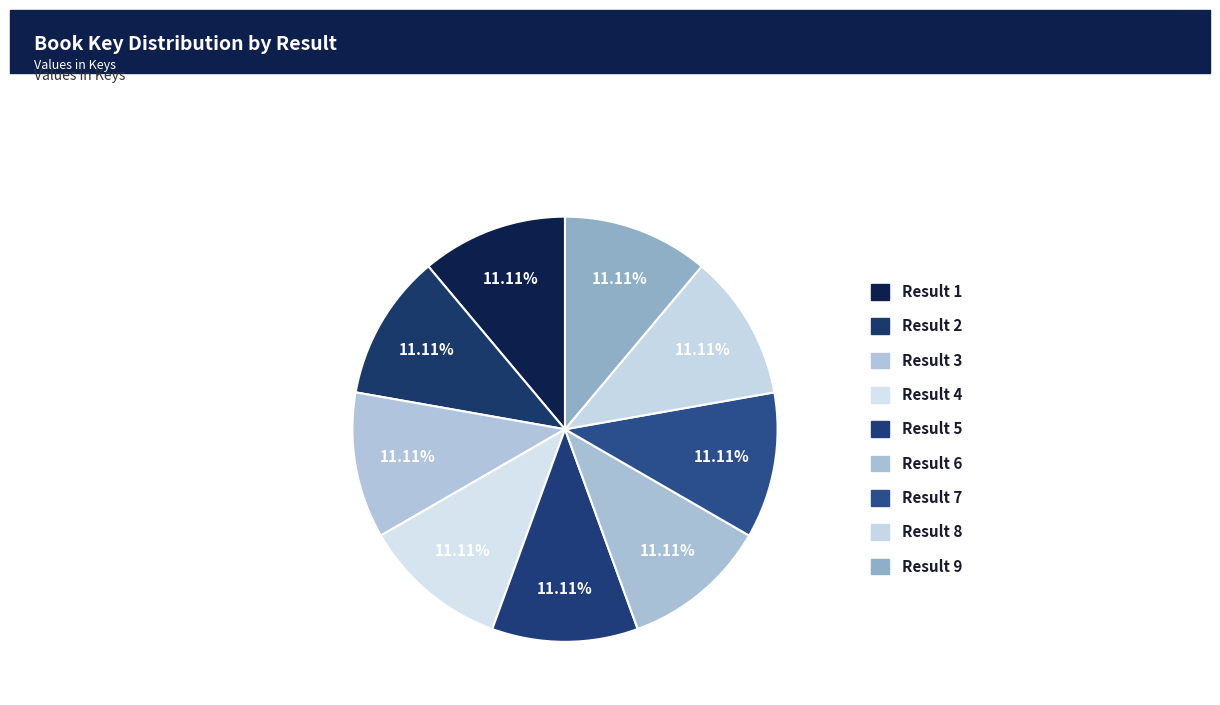

Count the number of slices in the pie.

9